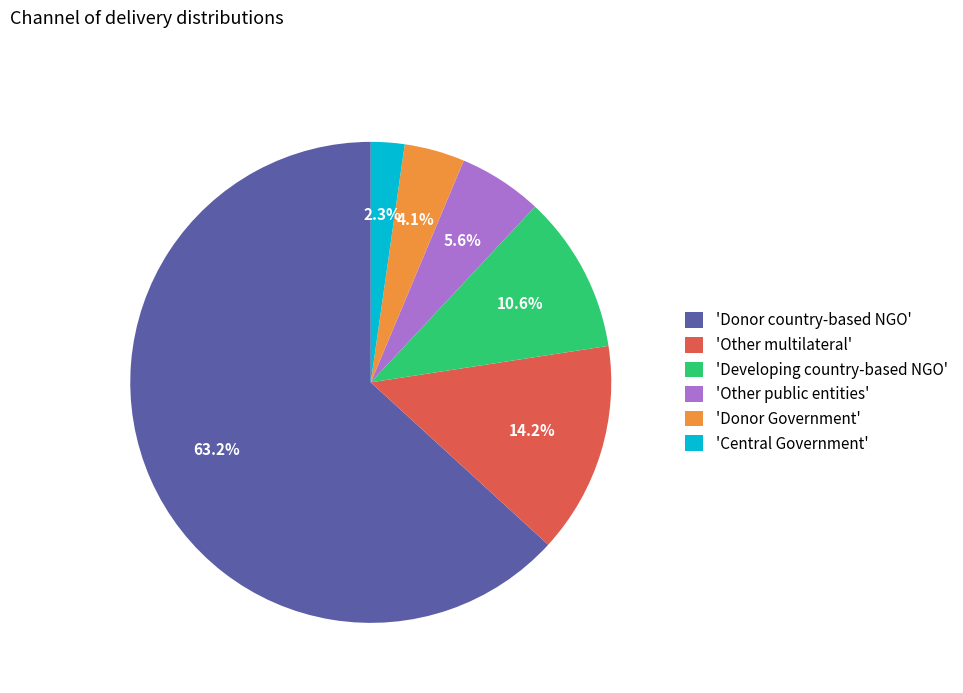

Which slice is the largest?

'Donor country-based NGO'